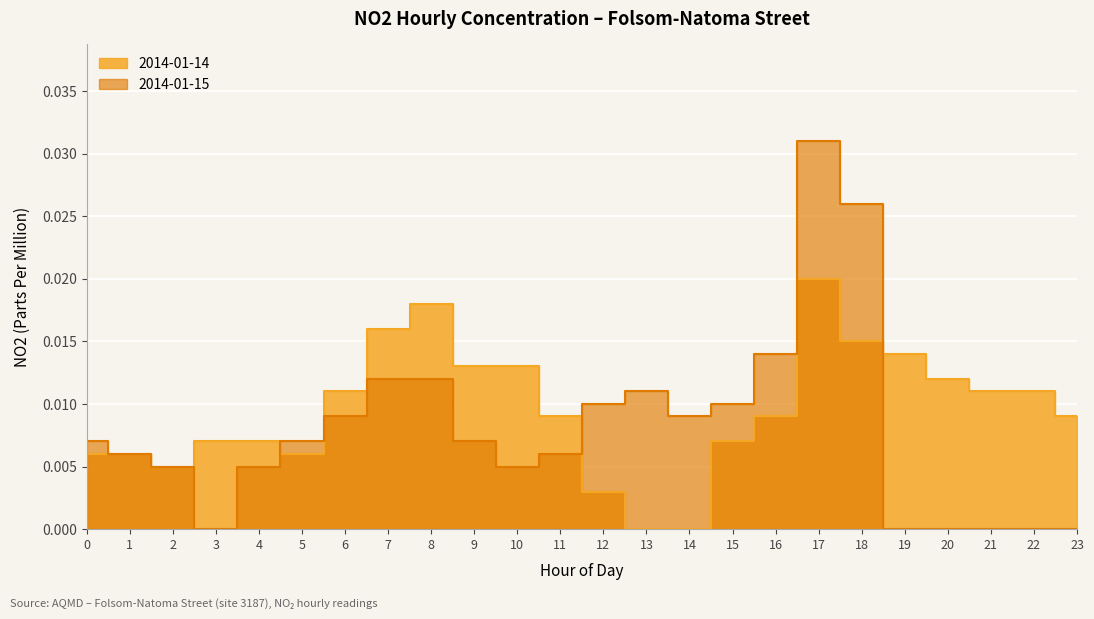

How many points are higher than both their immediate neighbors (excluding endpoints)?

2